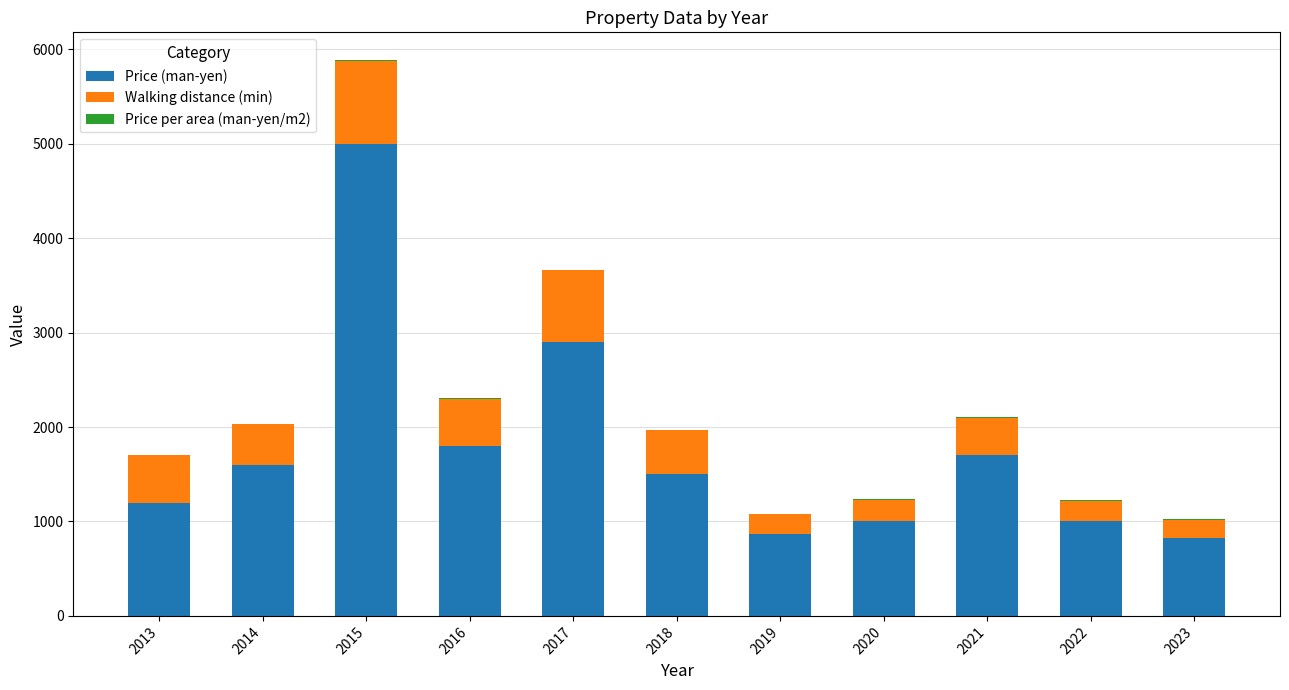

What is the sum of all Price (man-yen) values?

19400.0